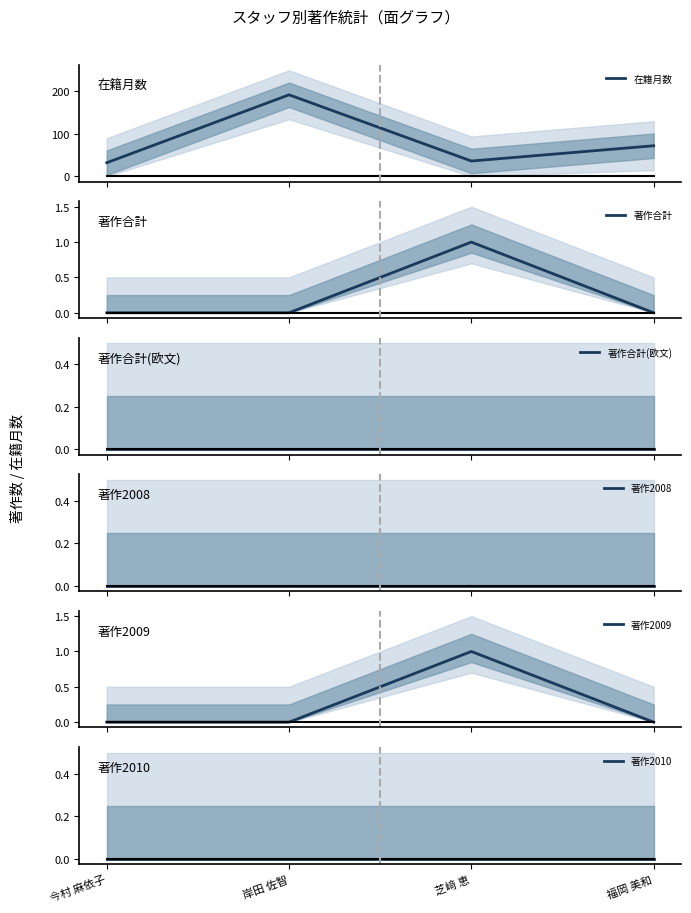

Which series has the widest spread of values?

在籍月数